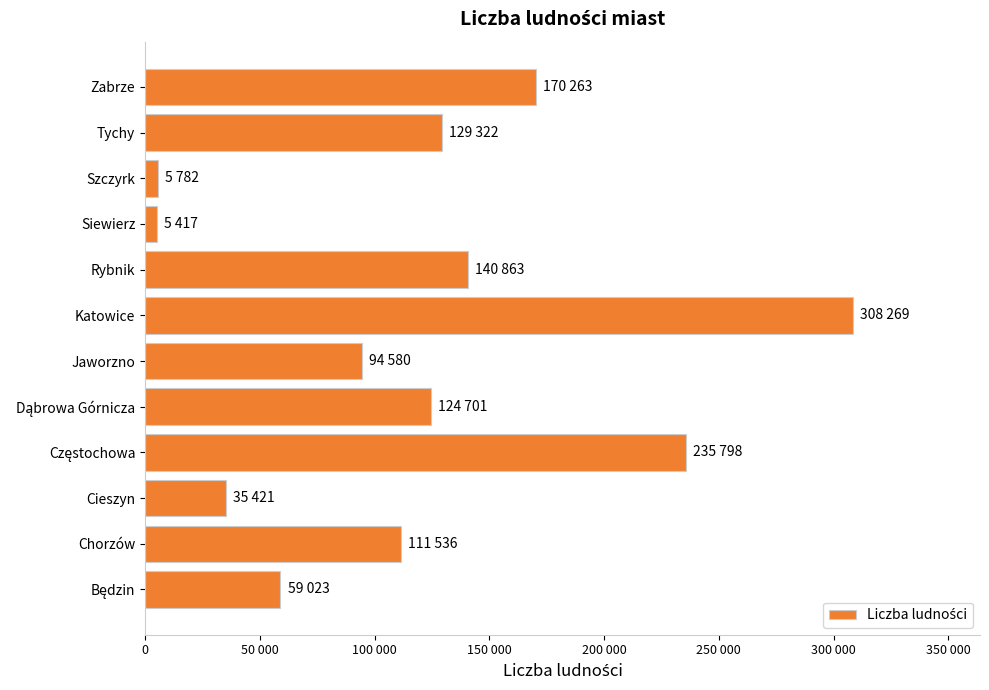

Are the bars grouped side by side (vs. stacked)?

No